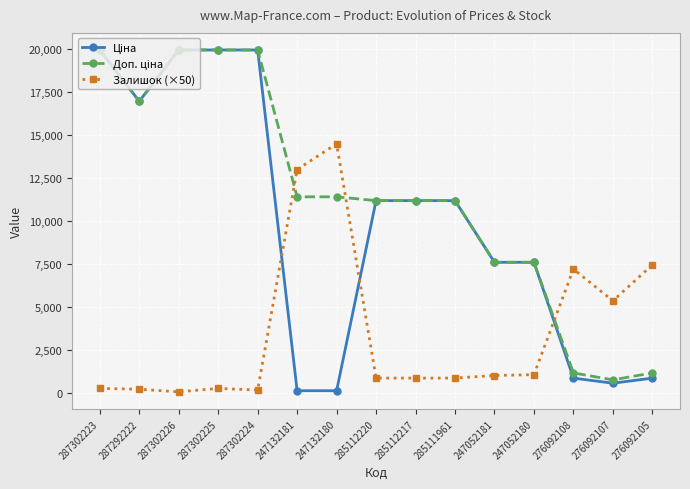

True or false: Залишок (×50) has more than 0 points higher than both neighbors.

True